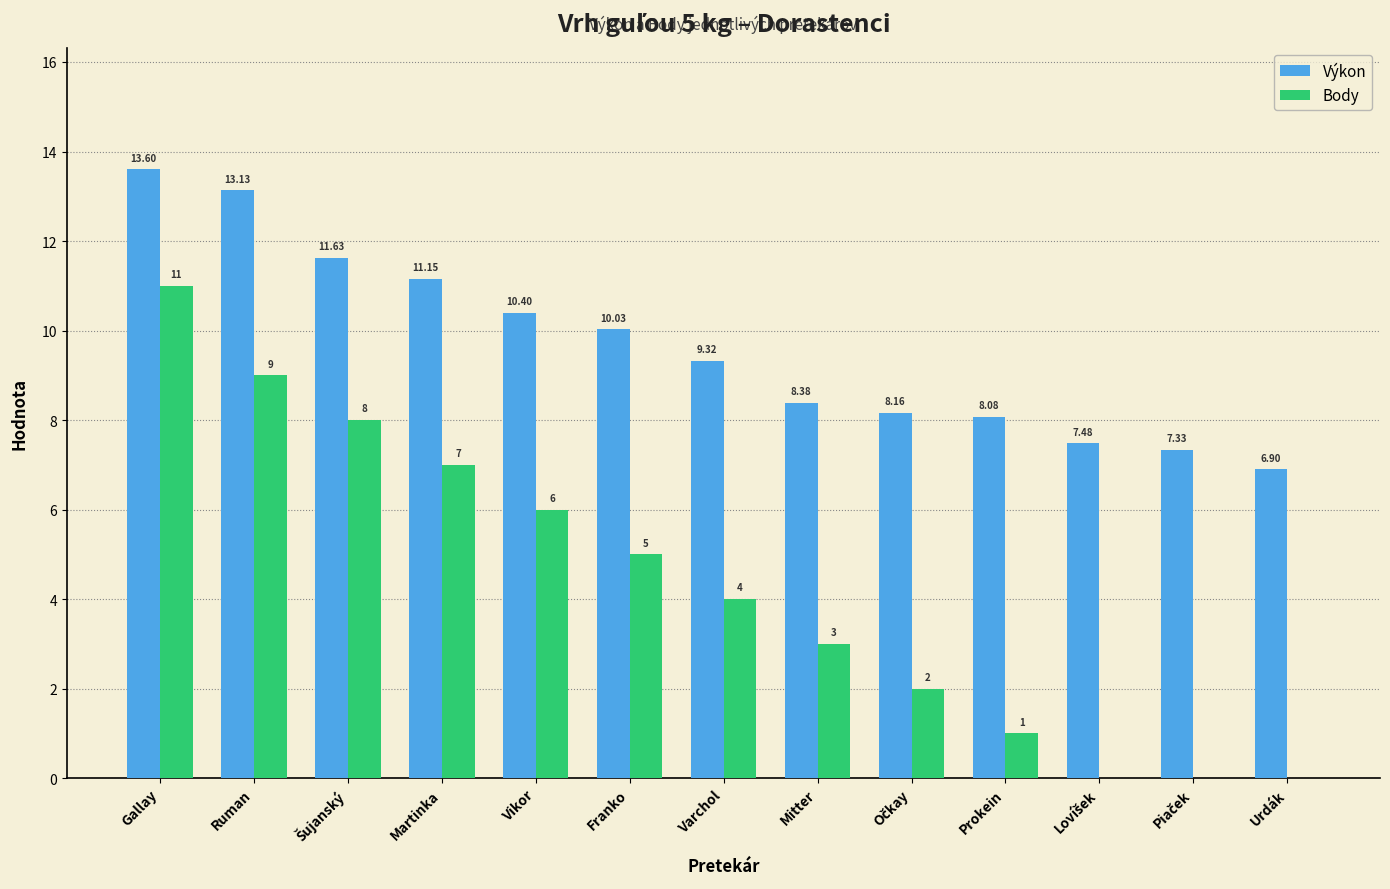

Which category has the highest value across all series?

Gallay